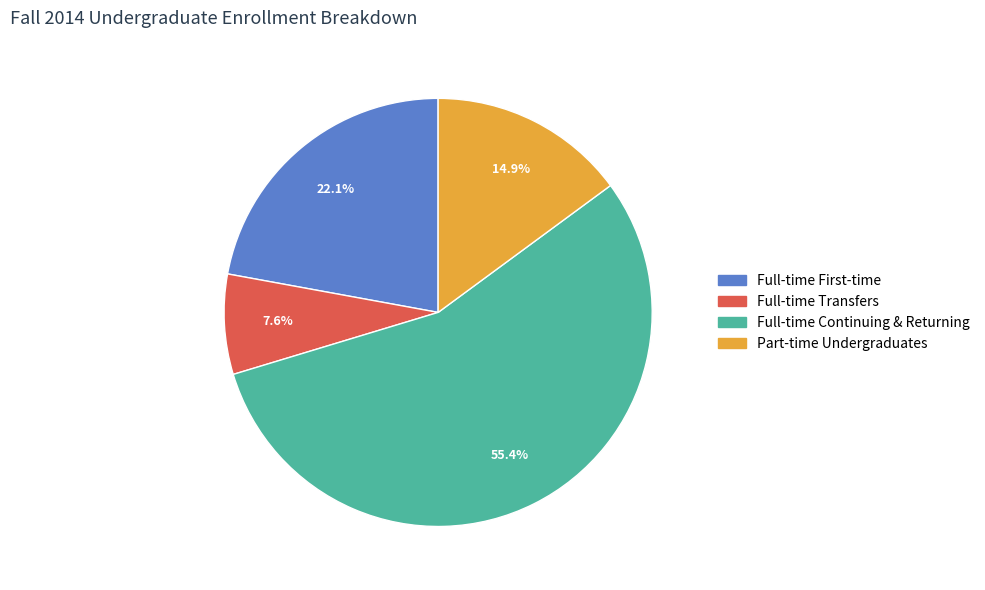

Does any single category account for the majority?

Yes